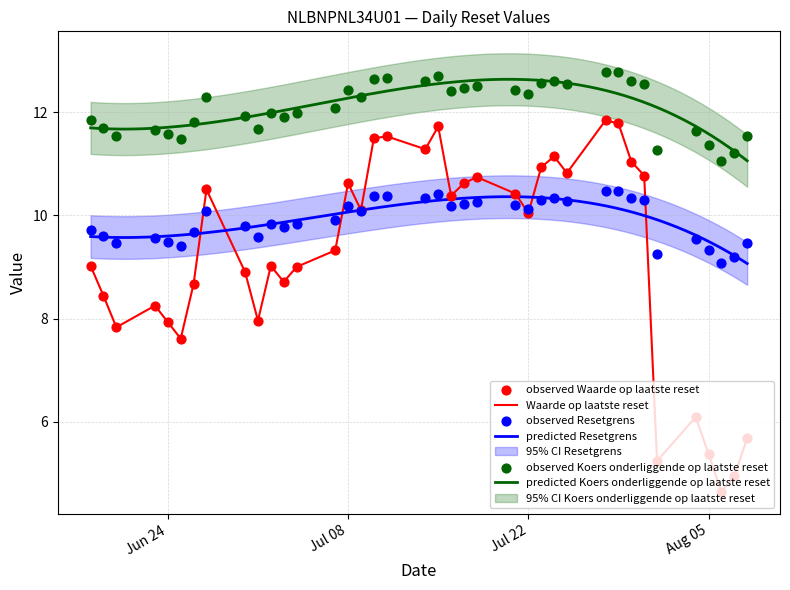

At how many categories does at least one series exceed 6?

38